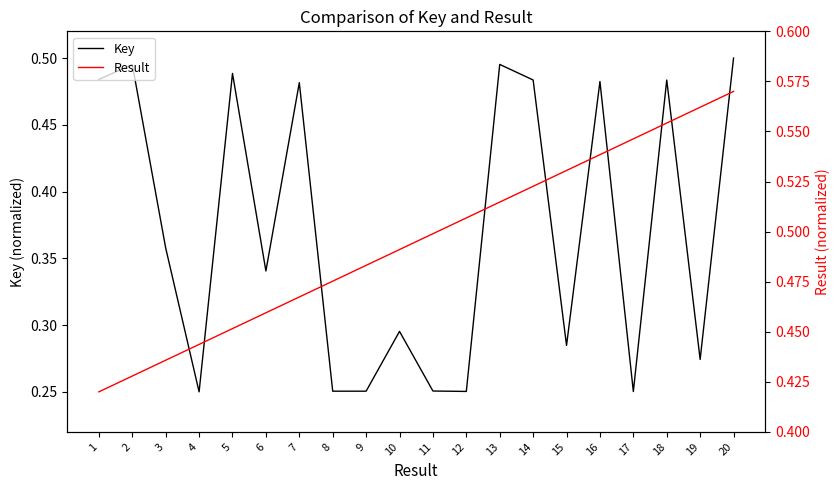

Between 13 and 19, which series saw the biggest shift?

Key